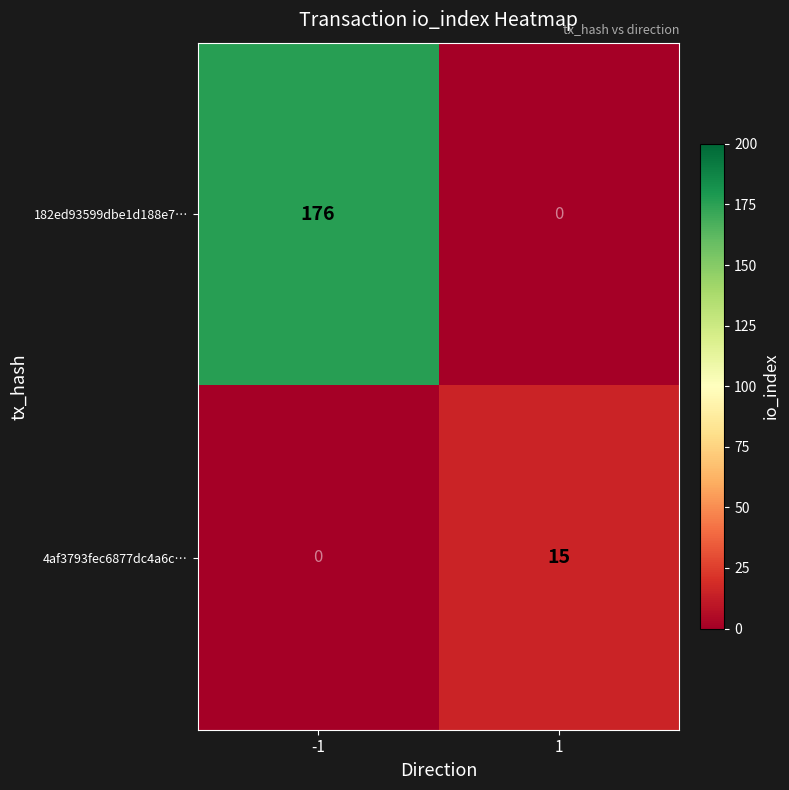

At which category is the sum across all series the highest?

-1